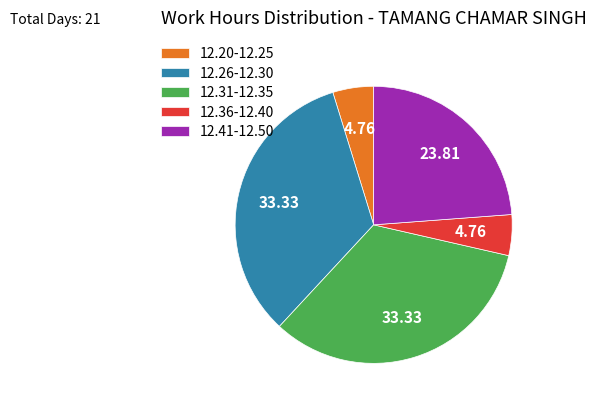

Combined, do 12.36-12.40 and 12.20-12.25 account for over 50%?

No